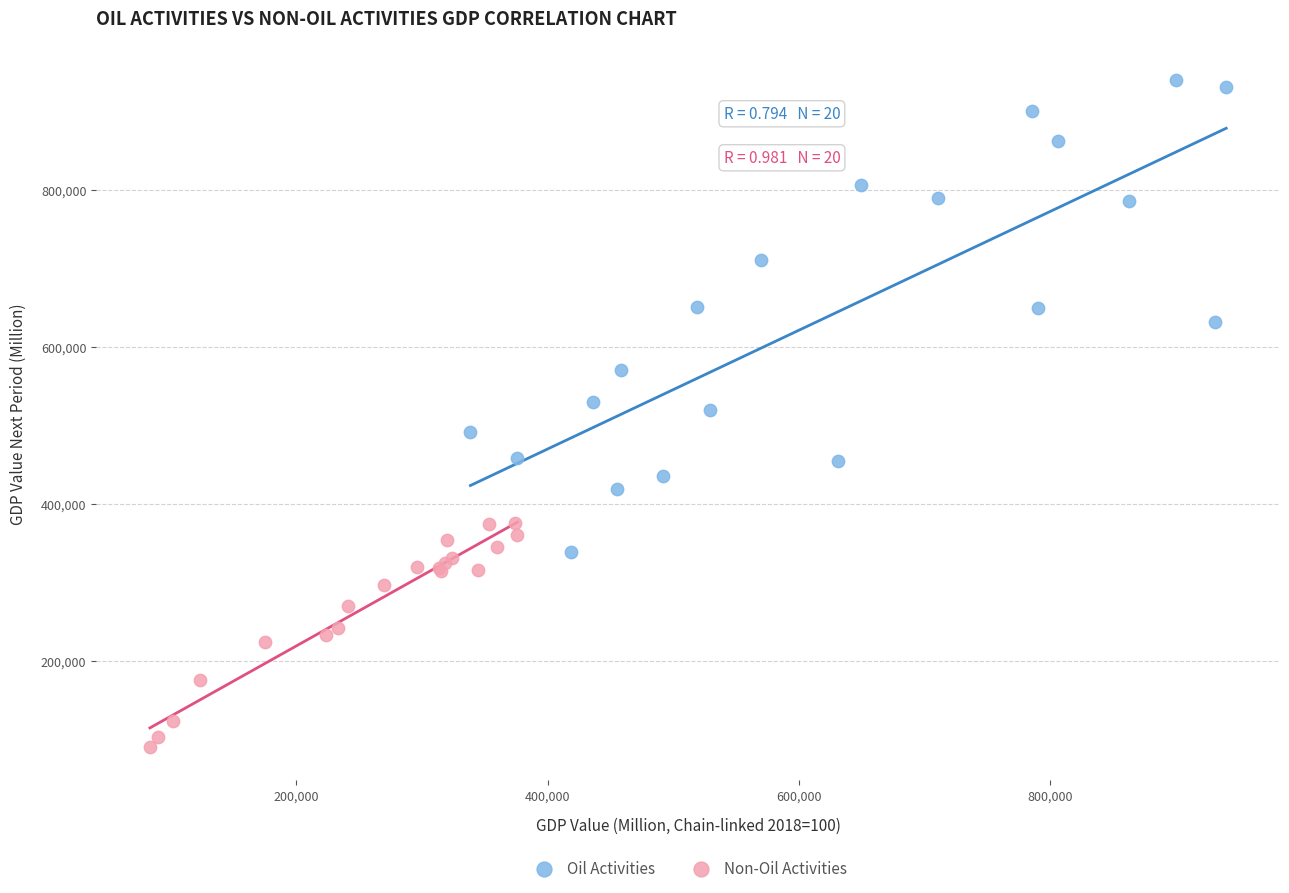

Which series contains the highest Y value?

Oil Activities